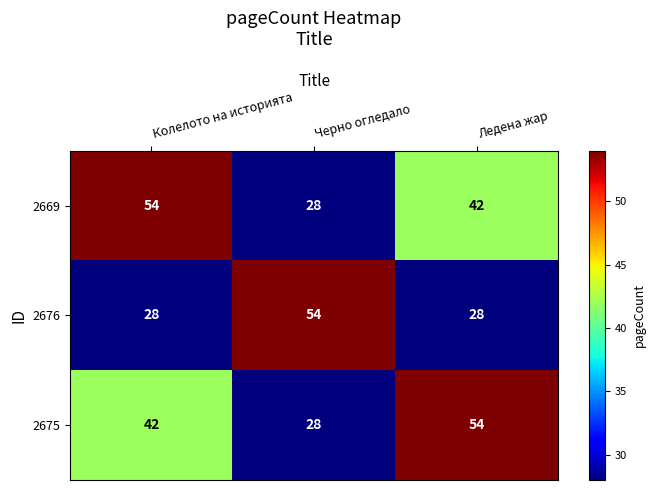

What is the maximum value for 2675?

54